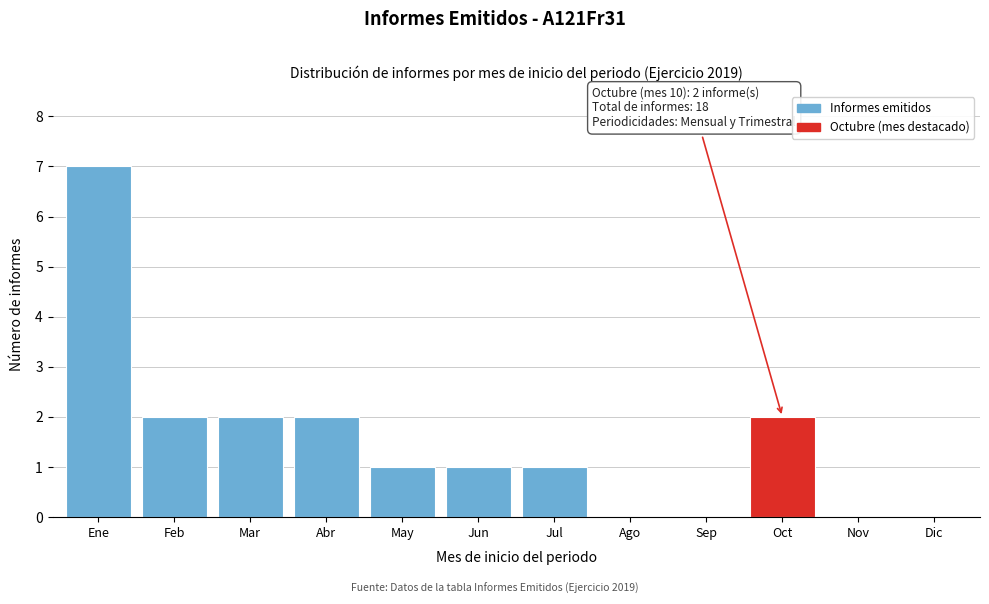

Reading left to right, extract all data points from this chart.

Ene=7	Feb=2	Mar=2	Abr=2	May=1	Jun=1	Jul=1	Ago=0	Sep=0	Oct=2	Nov=0	Dic=0